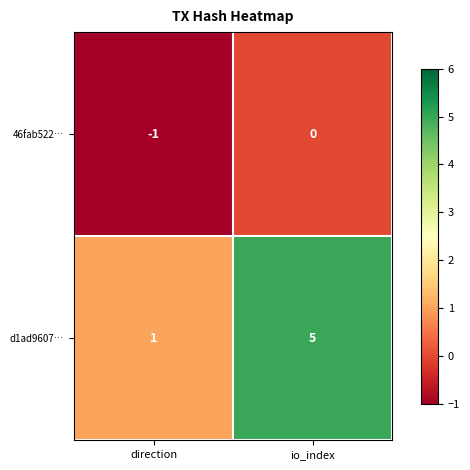

Rank the categories by 46fab522… value from lowest to highest.

direction, io_index